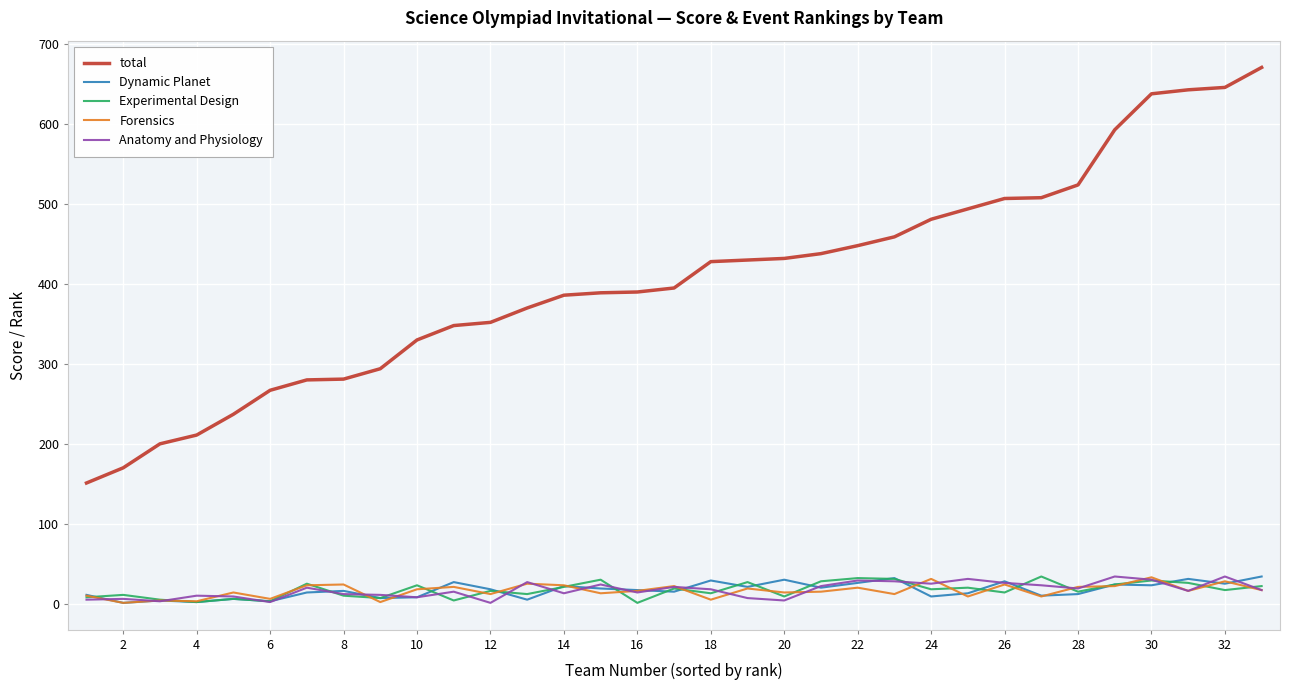

How many lines are shown in the chart?

5